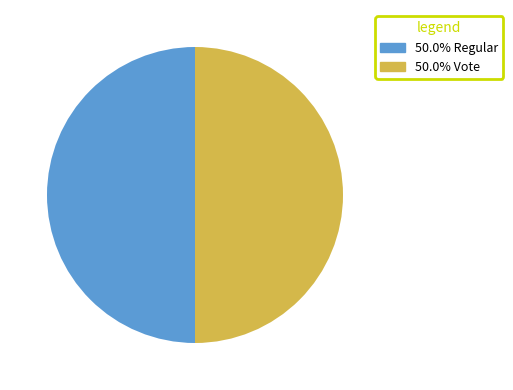

Do 50.0% Vote and 50.0% Regular together represent more than half of the pie?

Yes